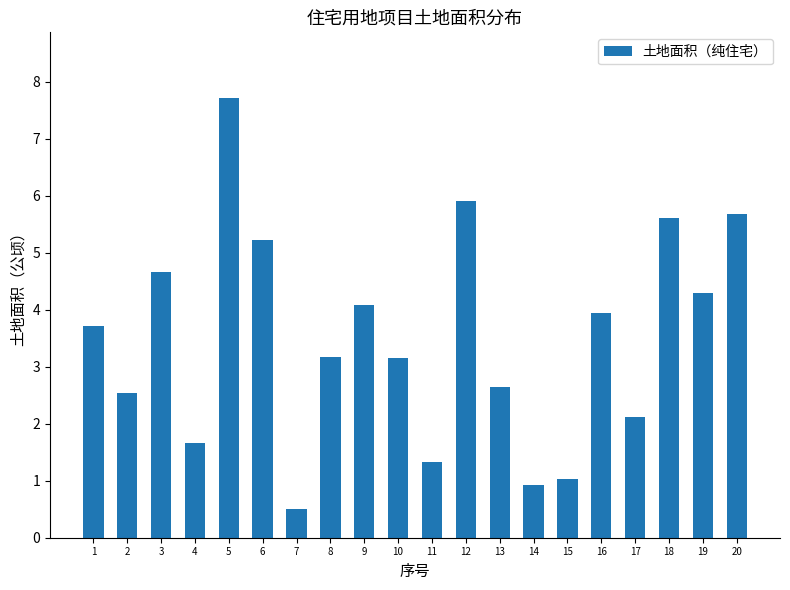

What is the sum of the values at 3 and 7?

5.2